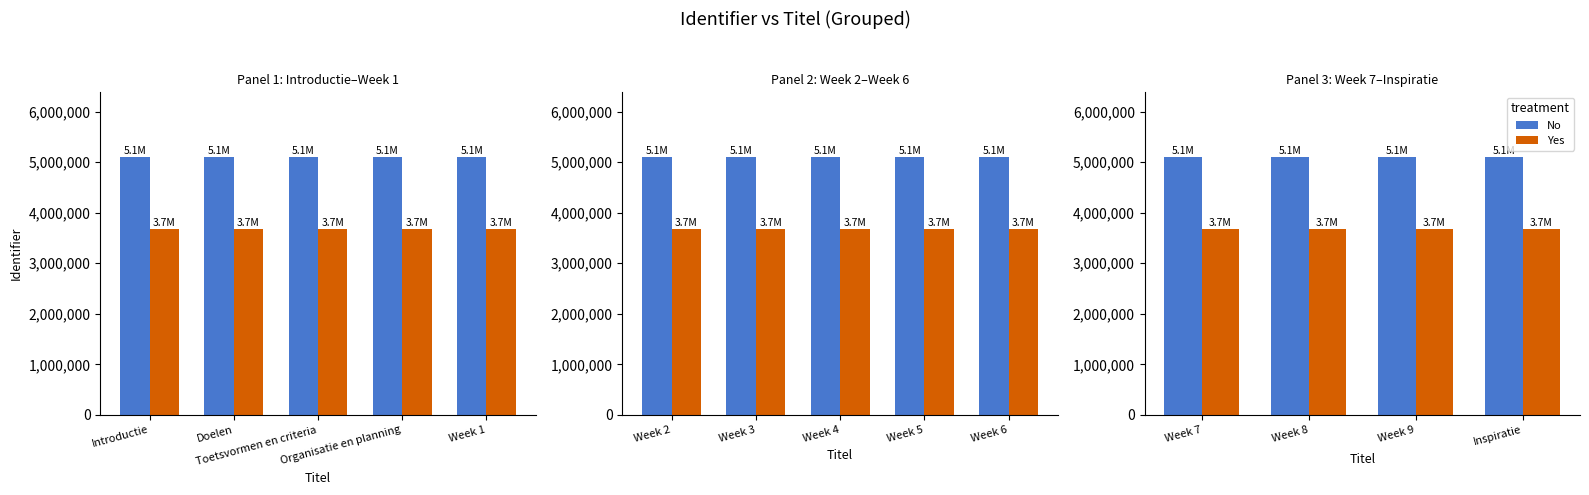

Which series has the largest range (max minus min)?

No